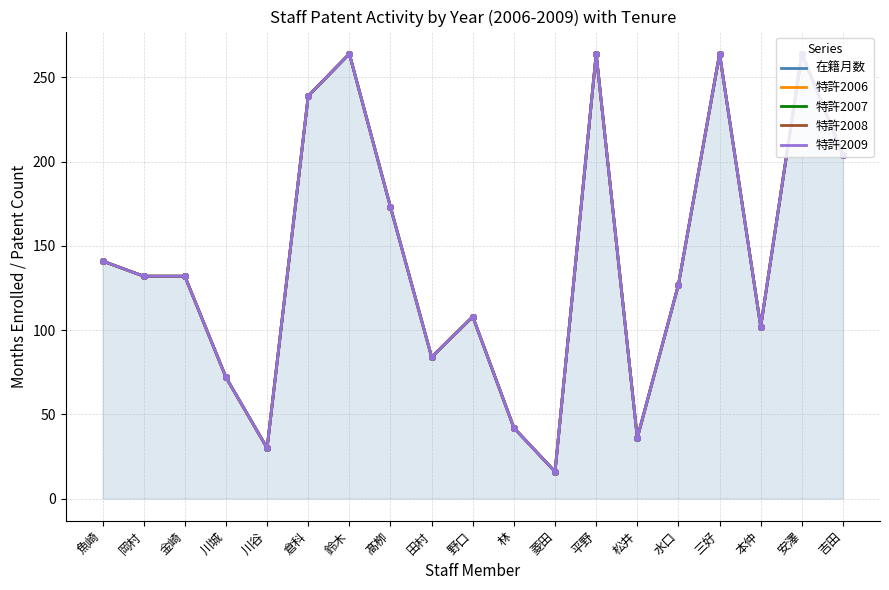

Which category has the lowest value across all series?

菱田